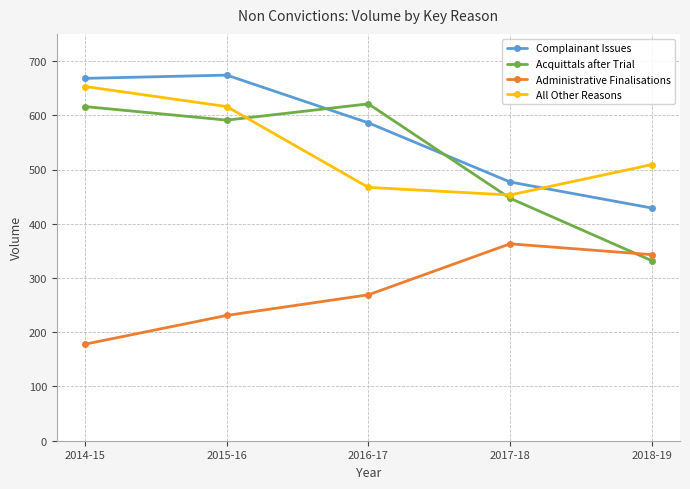

How many lines are shown in the chart?

4